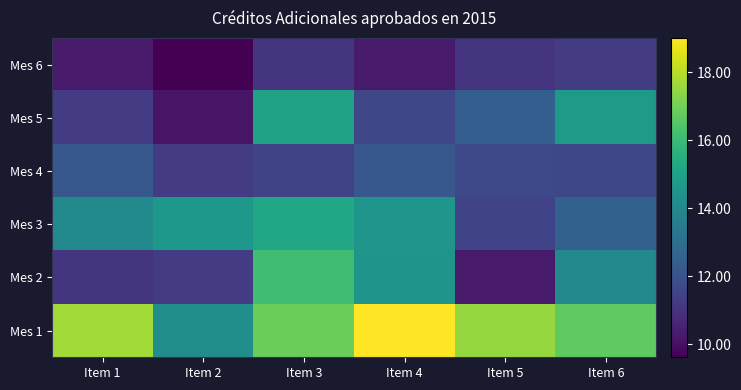

What is the minimum value shown in the chart?

9.6